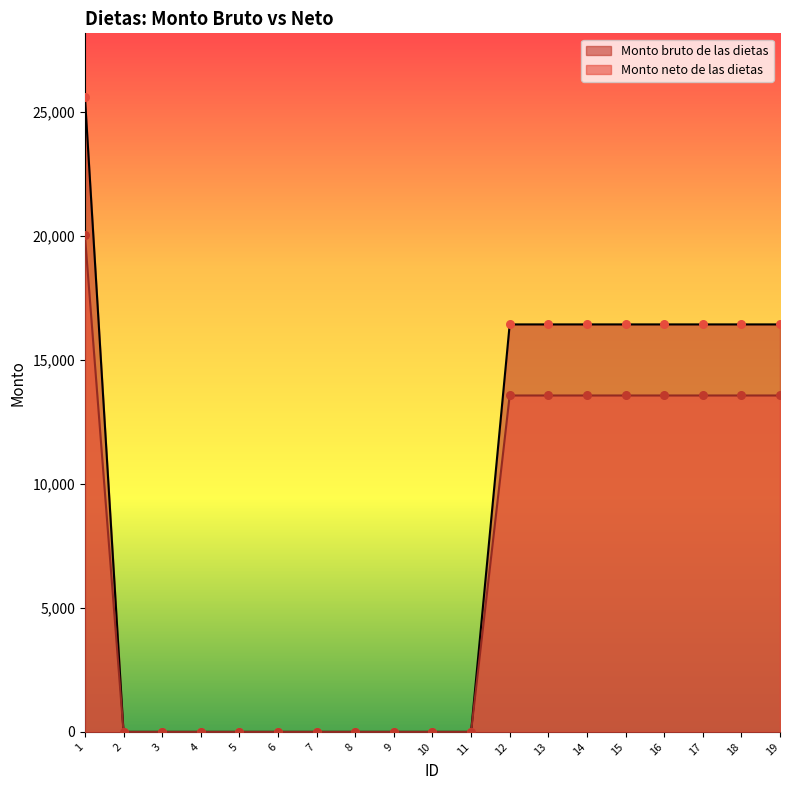

Which series reaches the minimum Y coordinate?

Monto bruto de las dietas